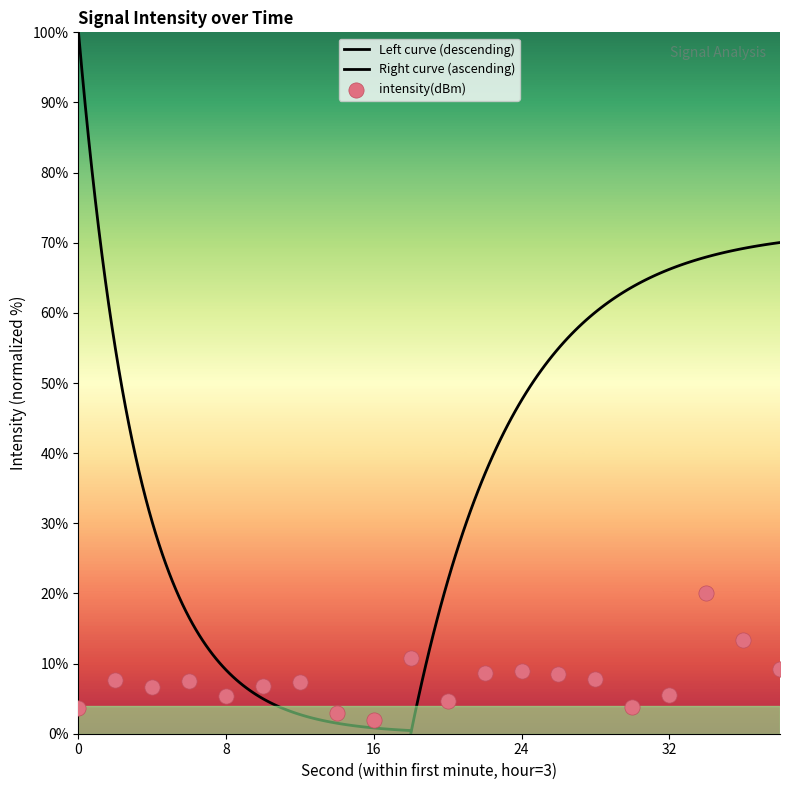

Which has a higher value, 36 or 30?

36